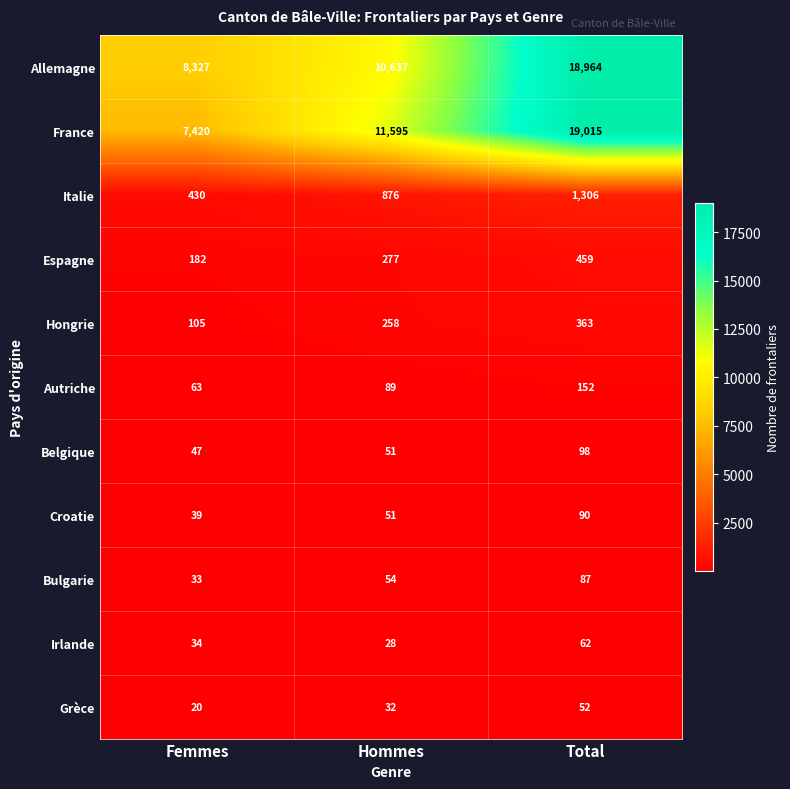

What is the difference between the second highest and minimum values in the Irlande series?

6